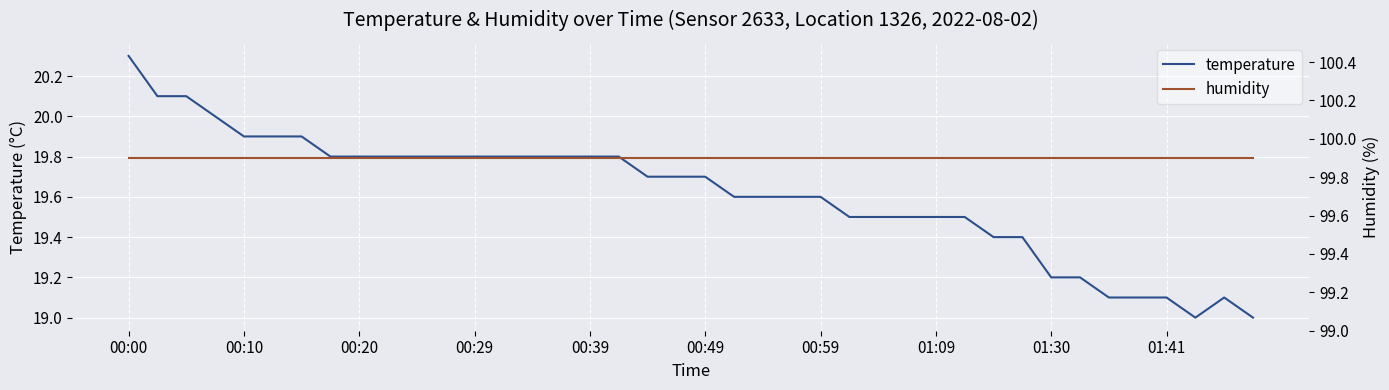

The temperature series shows 19.6 at 00:59. True or false?

True